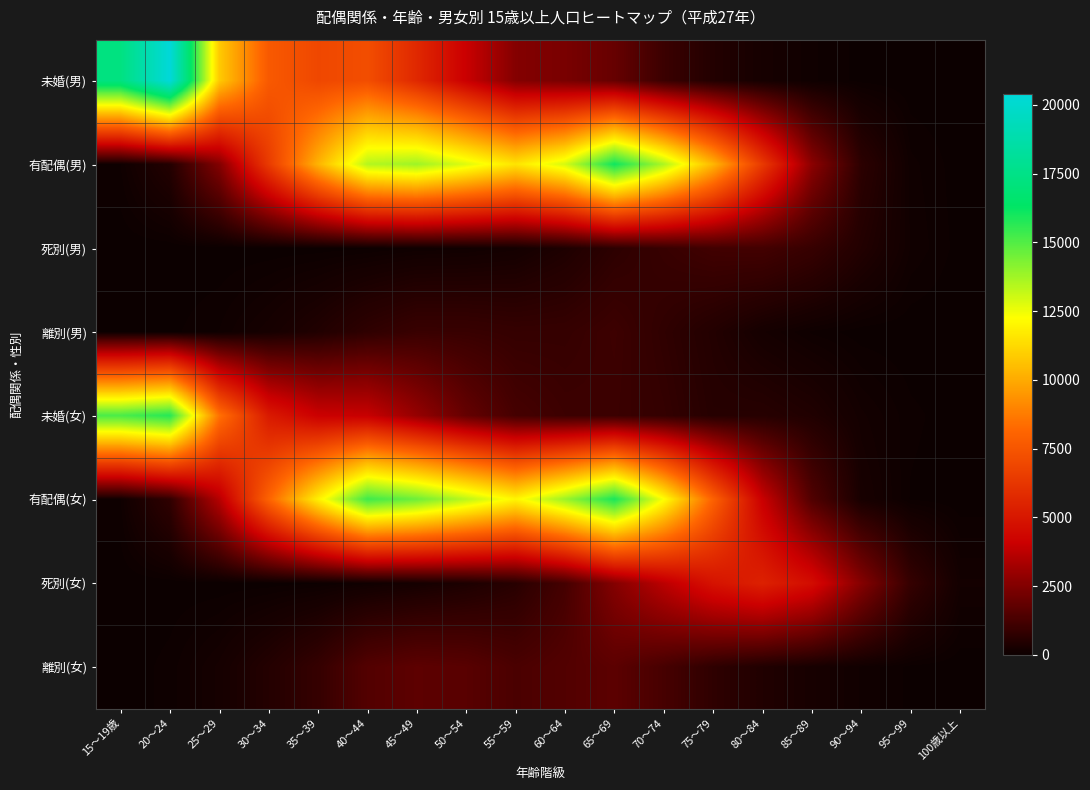

Which series has the largest range (max minus min)?

未婚(男)